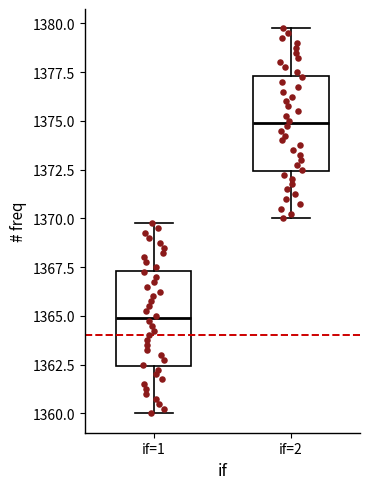

Which box's median line is the lowest?

if=1